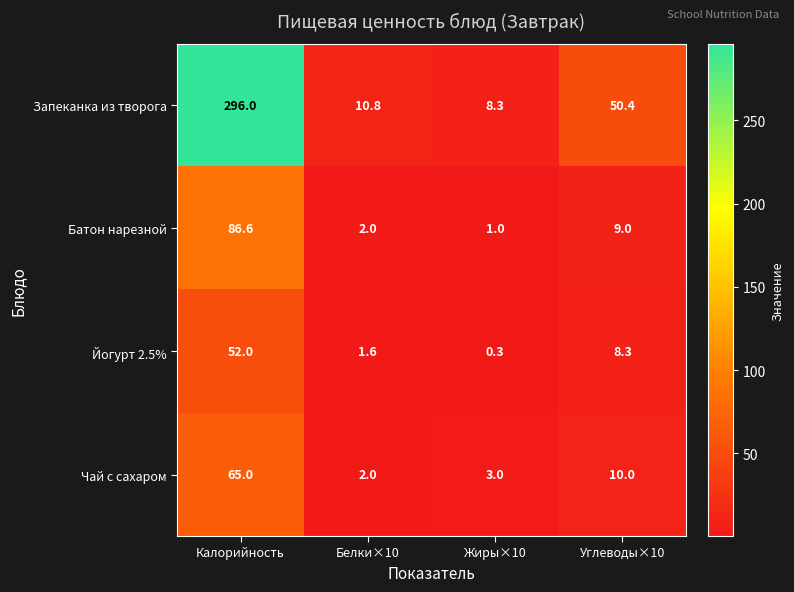

What is the smallest value displayed?

0.3